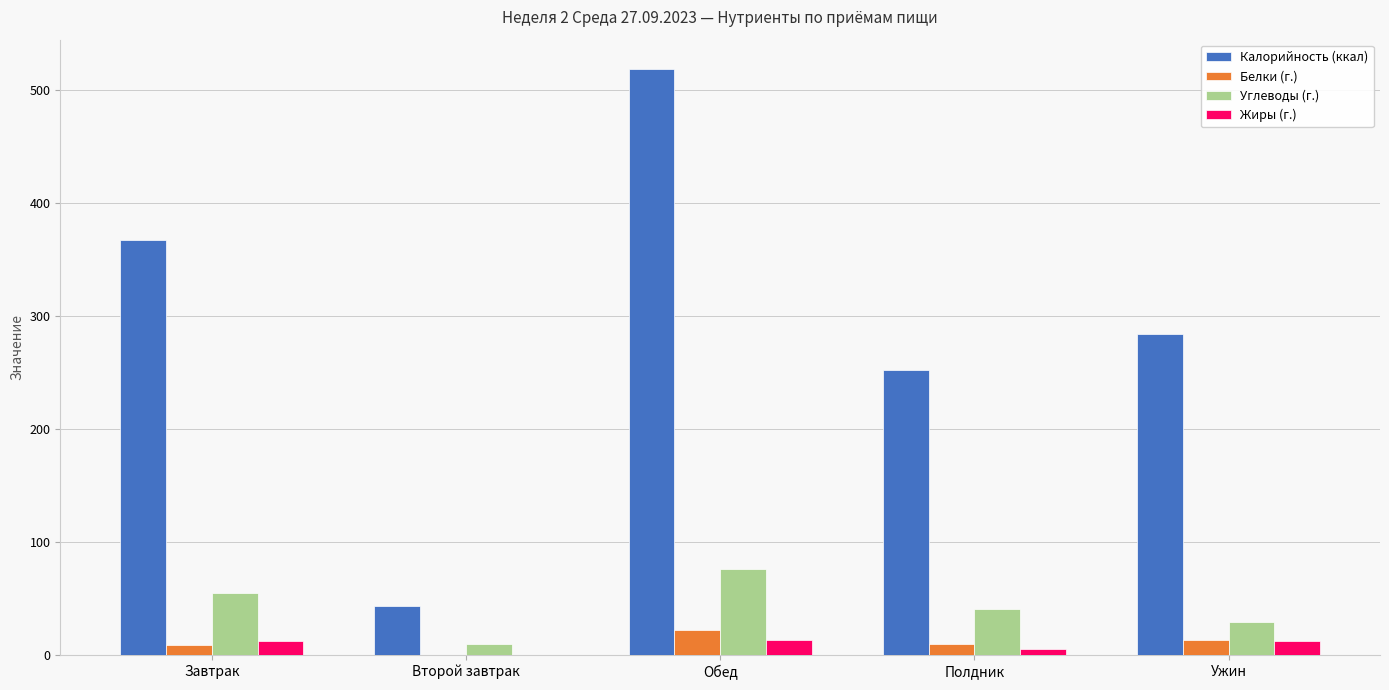

Which series has the largest total across all categories?

Калорийность (ккал)